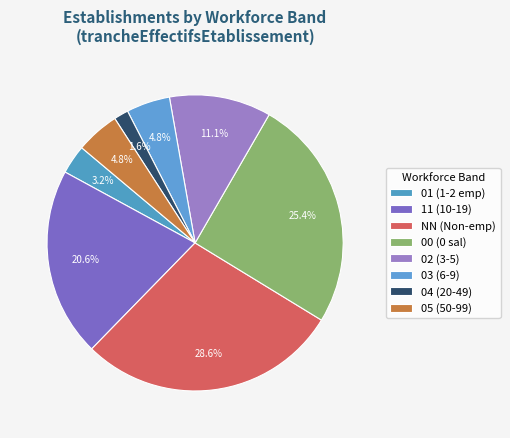

To the nearest percent, what is the difference between the NN and 11 slice percentages?

8%